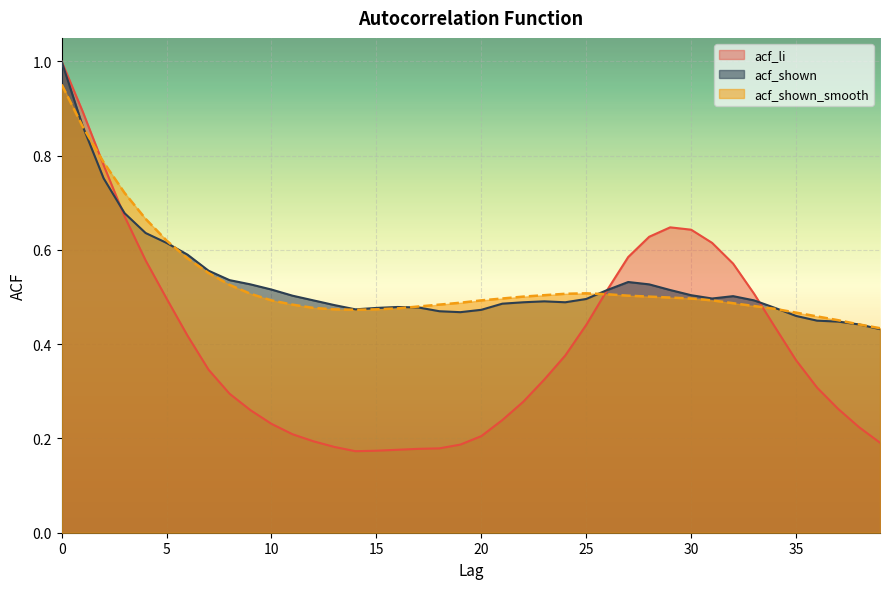

What are all the series names shown in the legend?

acf_li, acf_shown, acf_shown_smooth